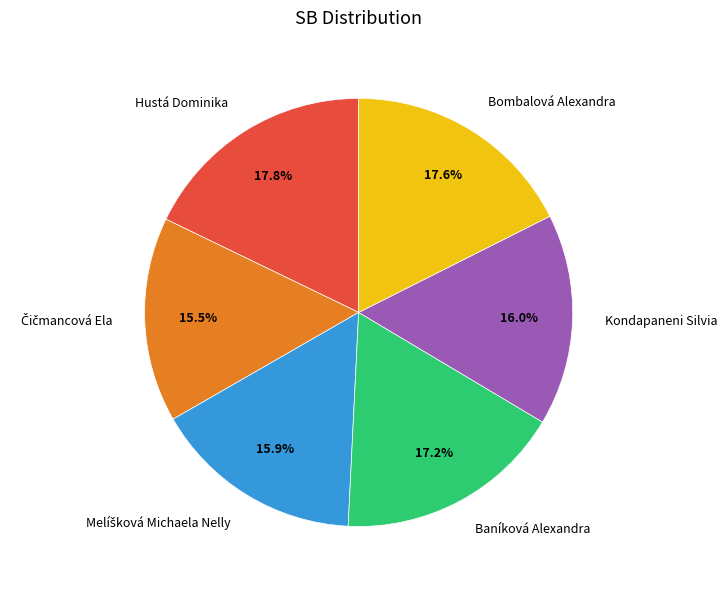

What percentage is NOT represented by Hustá Dominika?

82.2%